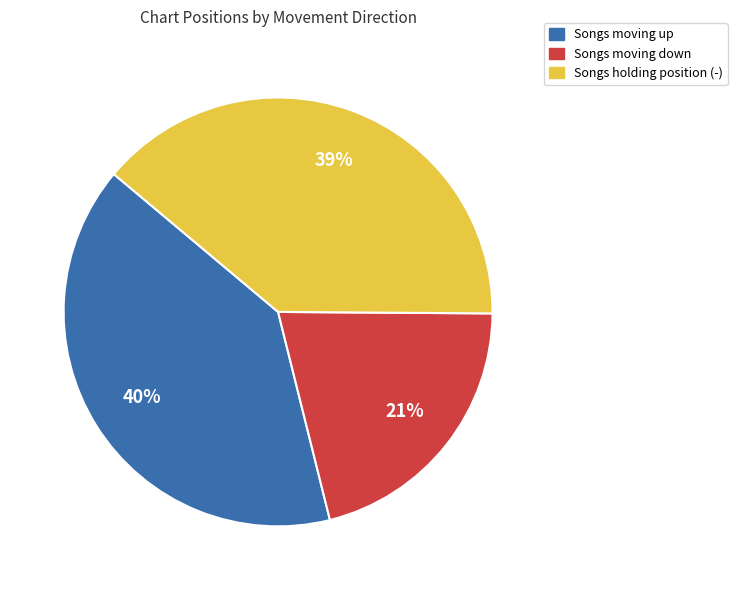

Count the number of slices in the pie.

3